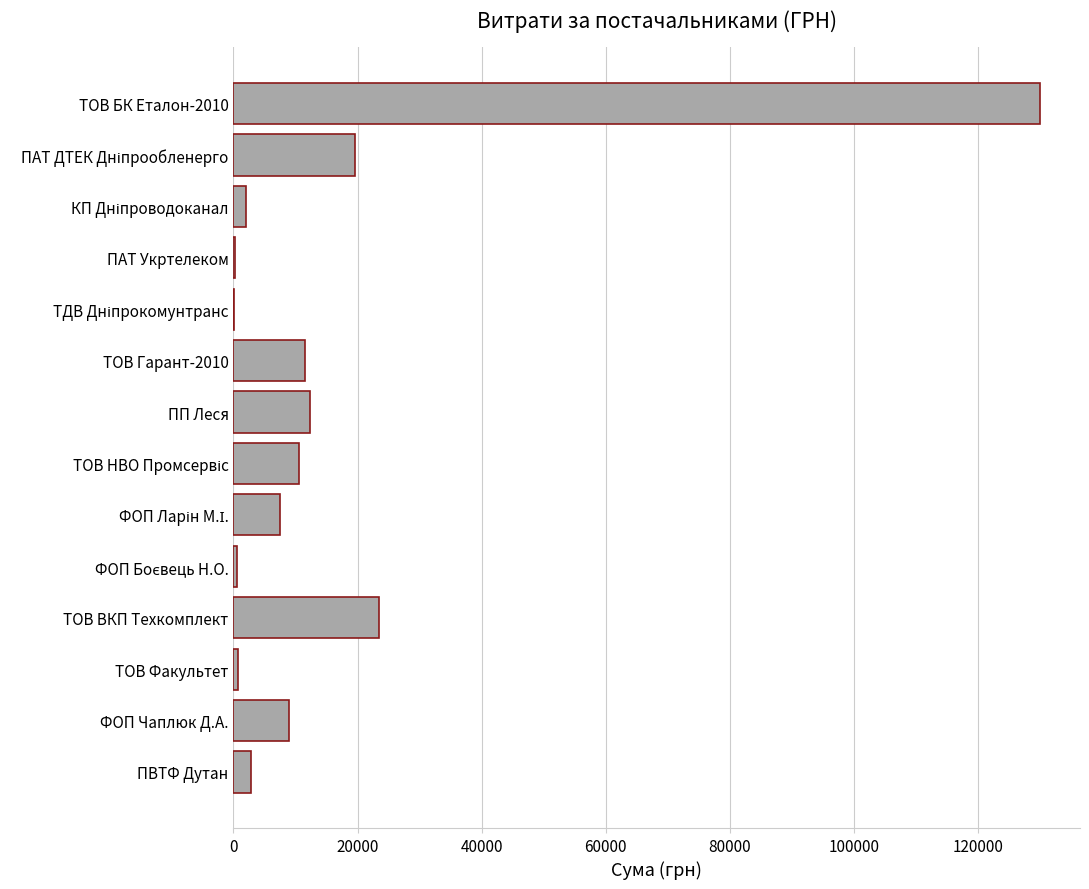

The chart shows a value of 12357.3 at ПП Леся. True or false?

True